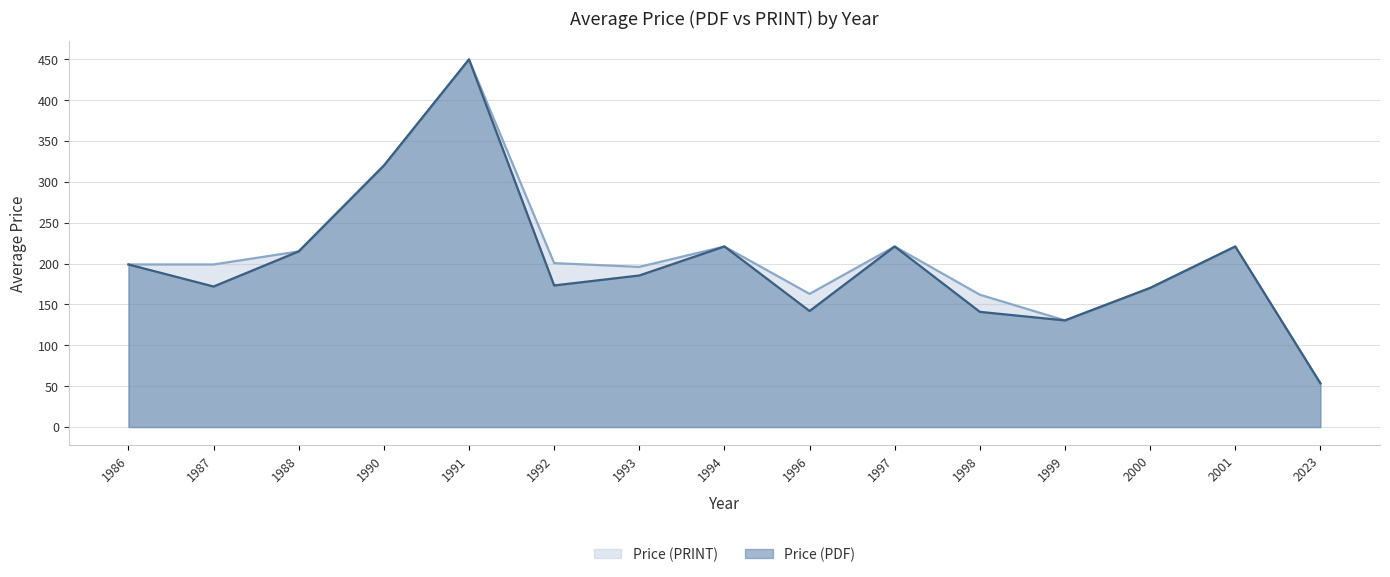

What is the total value across all series at 2023?

106.8